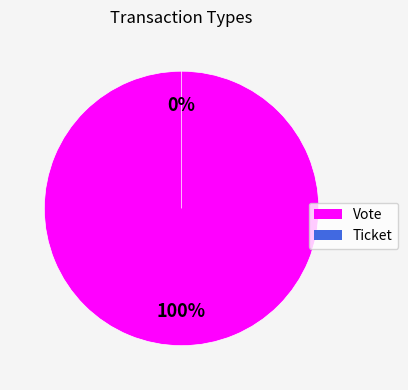

To the nearest percent, what percentage of the pie is Vote?

100%